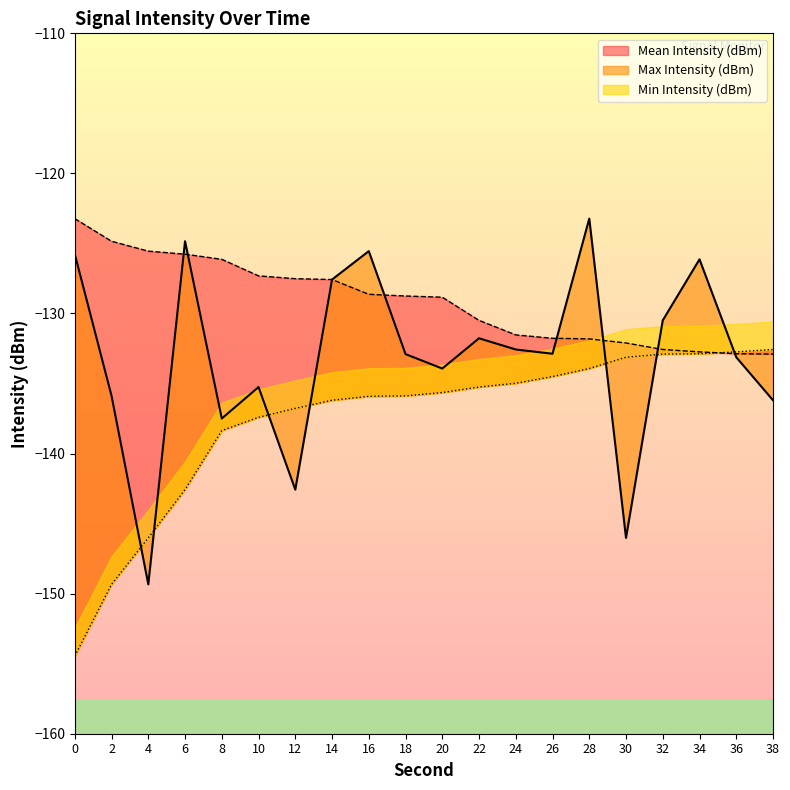

What is the smallest value displayed?

-154.5